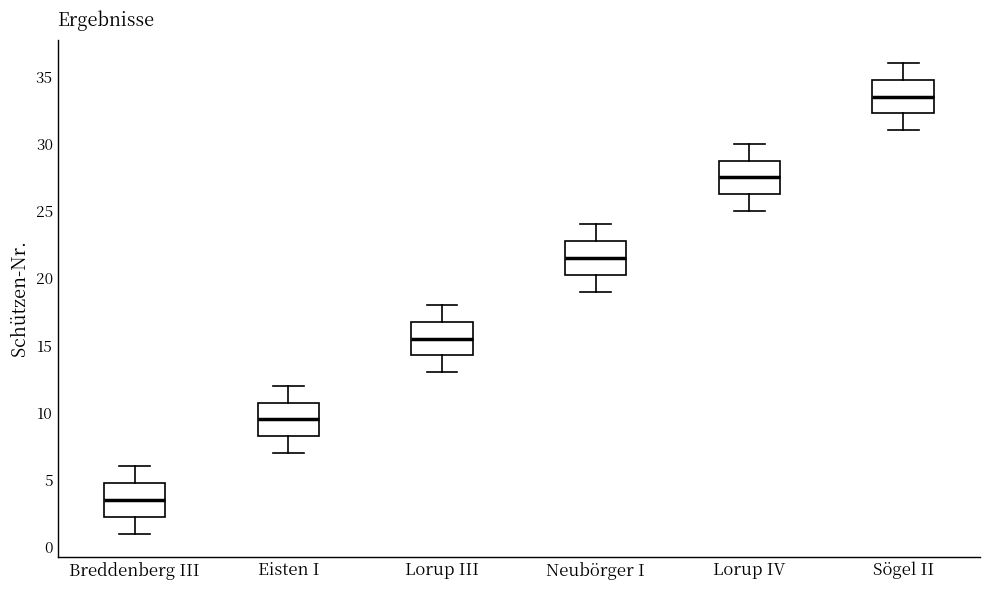

Where does the lower whisker of the box for Sögel II end on the y-axis? The values are not printed on the chart, so give them approximately, as read against the axis.

31.0